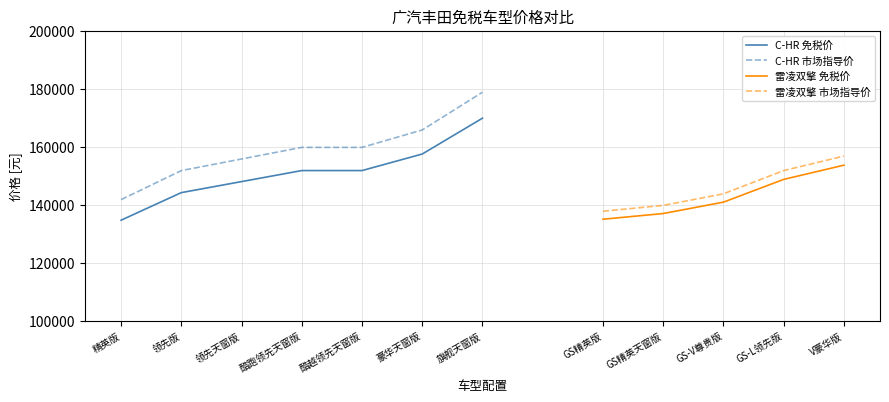

What is the approximate value of C-HR 市场指导价 at 豪华天窗版?

165800